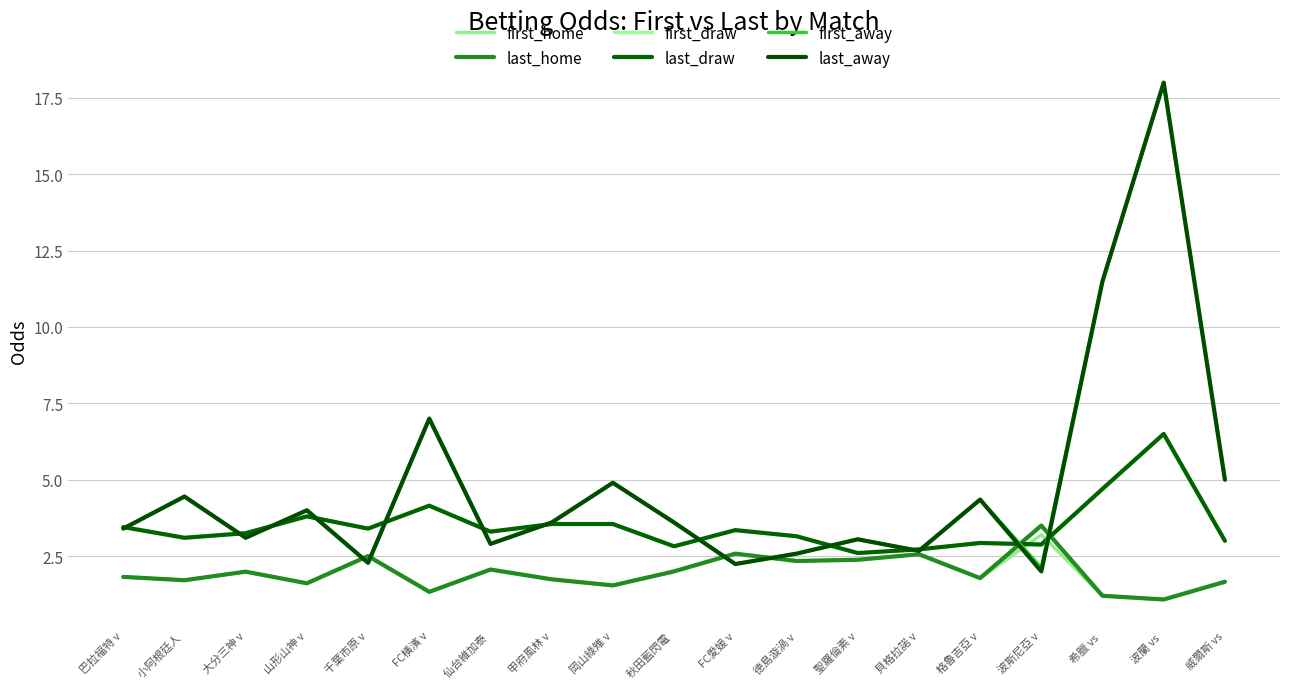

Reading left to right, what are all the values shown in this chart?

first_home: 巴拉福特 v=1.8	小阿根廷人 =1.7	大分三神 v=2.0	山形山神 v=1.6	千葉市原 v=2.5	FC橫濱 v=1.3	仙台維加泰 =2.1	甲府風林 v=1.7	岡山綠雉 v=1.5	秋田藍閃電 =2.0	FC愛媛 v=2.6	德島漩渦 v=2.3	聖羅倫素 v=2.4	貝格拉諾 v=2.6	格魯吉亞 v=1.8	波斯尼亞 v=3.2	希臘 vs =1.2	波蘭 vs =1.1	威爾斯 vs=1.7
last_home: 巴拉福特 v=1.8	小阿根廷人 =1.7	大分三神 v=2.0	山形山神 v=1.6	千葉市原 v=2.5	FC橫濱 v=1.3	仙台維加泰 =2.1	甲府風林 v=1.7	岡山綠雉 v=1.5	秋田藍閃電 =2.0	FC愛媛 v=2.6	德島漩渦 v=2.3	聖羅倫素 v=2.4	貝格拉諾 v=2.6	格魯吉亞 v=1.8	波斯尼亞 v=3.5	希臘 vs =1.2	波蘭 vs =1.1	威爾斯 vs=1.7
first_draw: 巴拉福特 v=3.5	小阿根廷人 =3.1	大分三神 v=3.2	山形山神 v=3.8	千葉市原 v=3.4	FC橫濱 v=4.2	仙台維加泰 =3.3	甲府風林 v=3.5	岡山綠雉 v=3.5	秋田藍閃電 =2.8	FC愛媛 v=3.4	德島漩渦 v=3.1	聖羅倫素 v=2.6	貝格拉諾 v=2.7	格魯吉亞 v=2.9	波斯尼亞 v=2.9	希臘 vs =4.7	波蘭 vs =6.5	威爾斯 vs=3.0
last_draw: 巴拉福特 v=3.5	小阿根廷人 =3.1	大分三神 v=3.2	山形山神 v=3.8	千葉市原 v=3.4	FC橫濱 v=4.2	仙台維加泰 =3.3	甲府風林 v=3.5	岡山綠雉 v=3.5	秋田藍閃電 =2.8	FC愛媛 v=3.4	德島漩渦 v=3.1	聖羅倫素 v=2.6	貝格拉諾 v=2.7	格魯吉亞 v=2.9	波斯尼亞 v=2.9	希臘 vs =4.7	波蘭 vs =6.5	威爾斯 vs=3.0
first_away: 巴拉福特 v=3.4	小阿根廷人 =4.5	大分三神 v=3.1	山形山神 v=4.0	千葉市原 v=2.3	FC橫濱 v=7.0	仙台維加泰 =2.9	甲府風林 v=3.6	岡山綠雉 v=4.9	秋田藍閃電 =3.6	FC愛媛 v=2.2	德島漩渦 v=2.6	聖羅倫素 v=3.0	貝格拉諾 v=2.7	格魯吉亞 v=4.3	波斯尼亞 v=2.1	希臘 vs =11.5	波蘭 vs =18.0	威爾斯 vs=5.0
last_away: 巴拉福特 v=3.4	小阿根廷人 =4.5	大分三神 v=3.1	山形山神 v=4.0	千葉市原 v=2.3	FC橫濱 v=7.0	仙台維加泰 =2.9	甲府風林 v=3.6	岡山綠雉 v=4.9	秋田藍閃電 =3.6	FC愛媛 v=2.2	德島漩渦 v=2.6	聖羅倫素 v=3.0	貝格拉諾 v=2.7	格魯吉亞 v=4.3	波斯尼亞 v=2.0	希臘 vs =11.5	波蘭 vs =18.0	威爾斯 vs=5.0